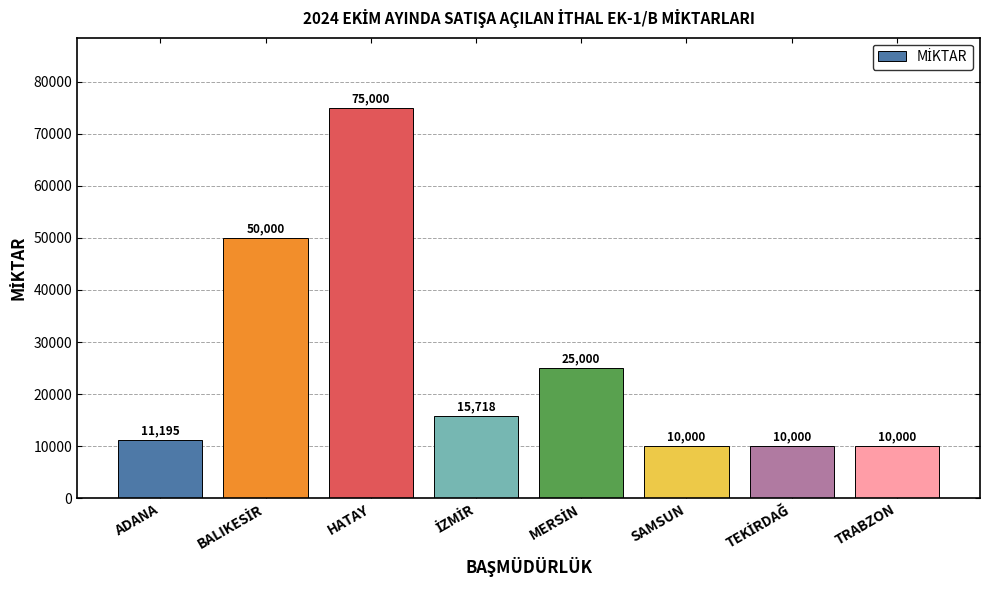

What is the difference between the second highest and second lowest values?

40000